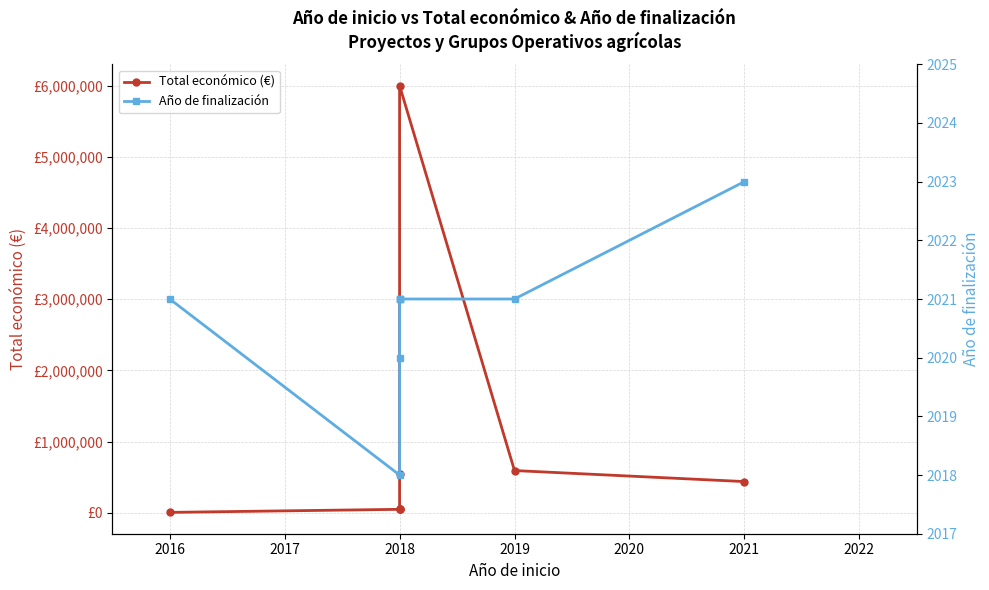

What is the difference between the maximum and minimum values in the Año de finalización series?

5